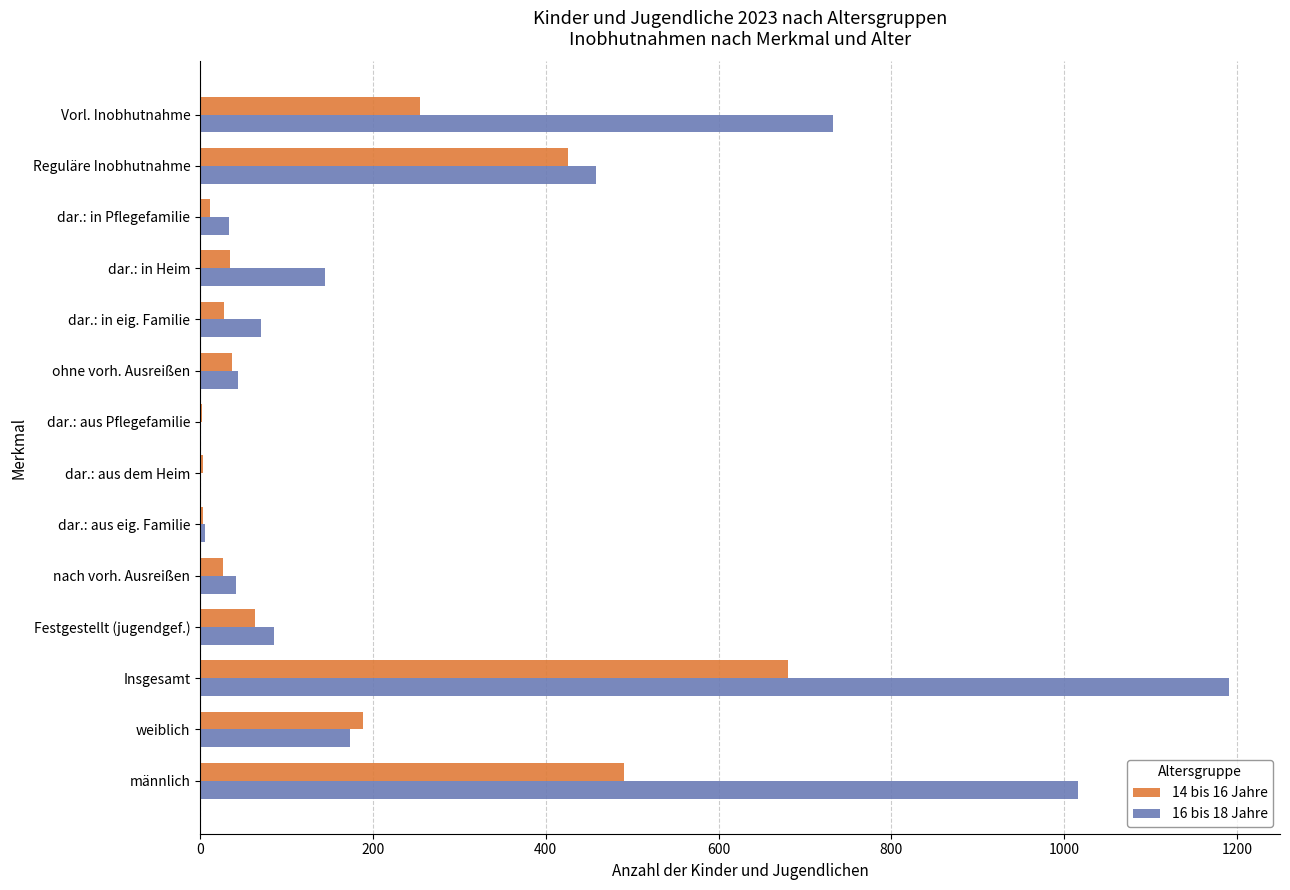

How many distinct data groups are displayed?

2